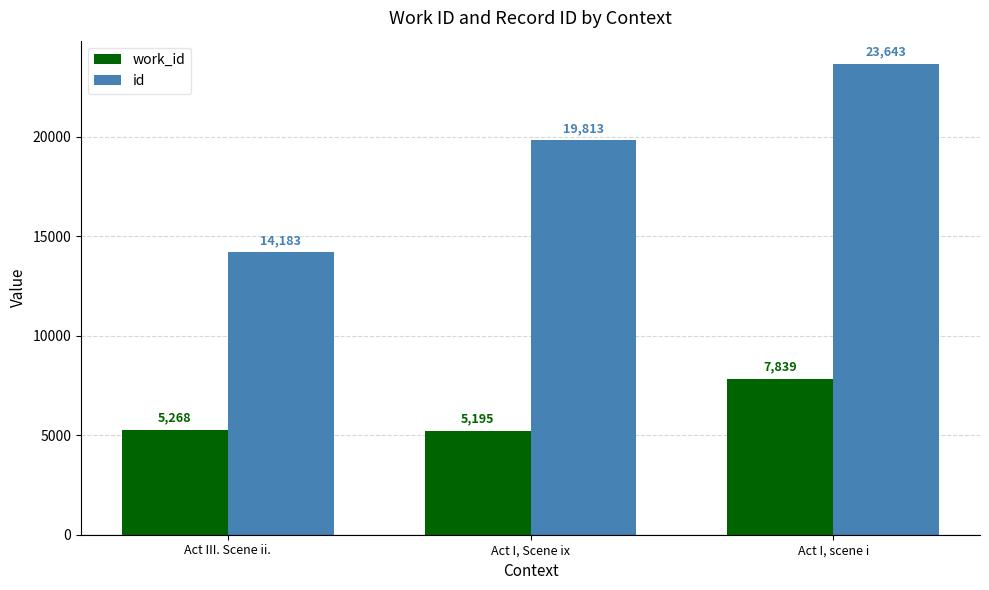

What is the greatest value displayed?

23643